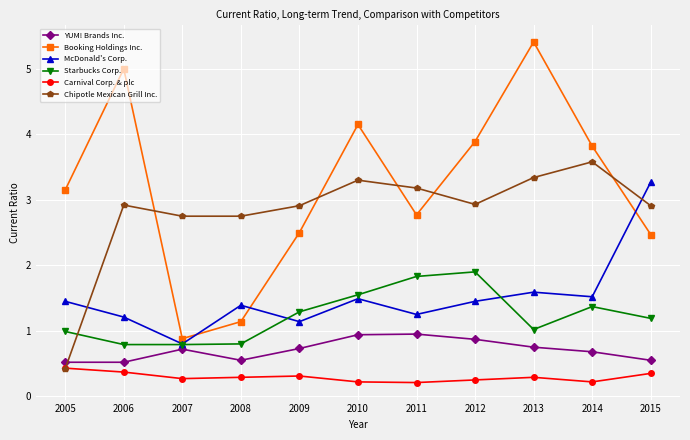

The value of YUM! Brands Inc. at 2015 is 0.2. True or false?

False